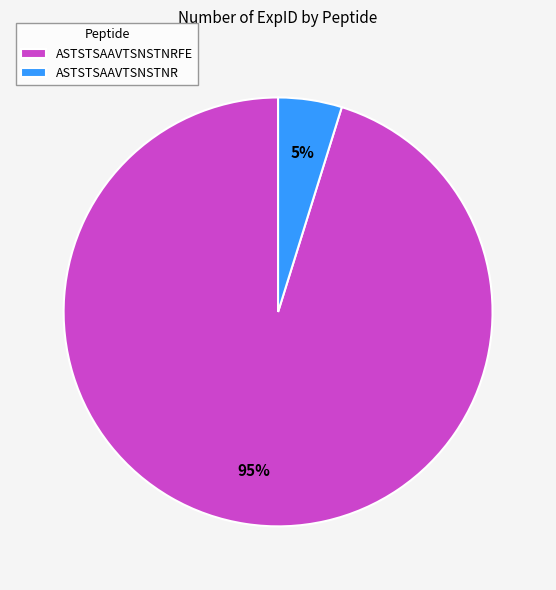

Count the number of slices in the pie.

2